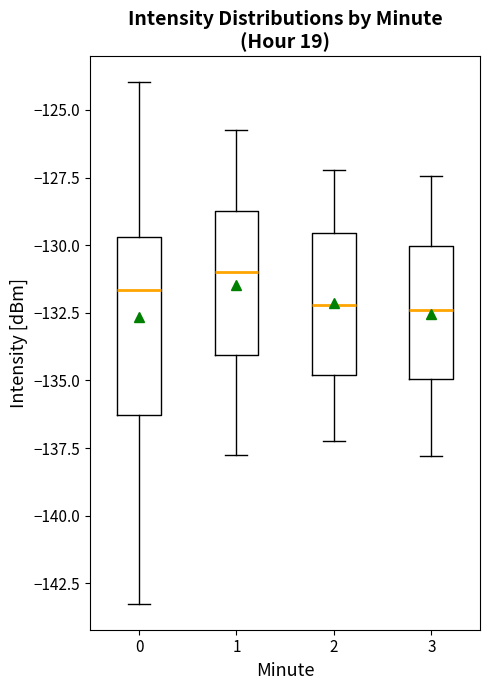

Where is the upper edge of the box at x = 3 on the y-axis? The values are not printed on the chart, so give them approximately, as read against the axis.

-130.0